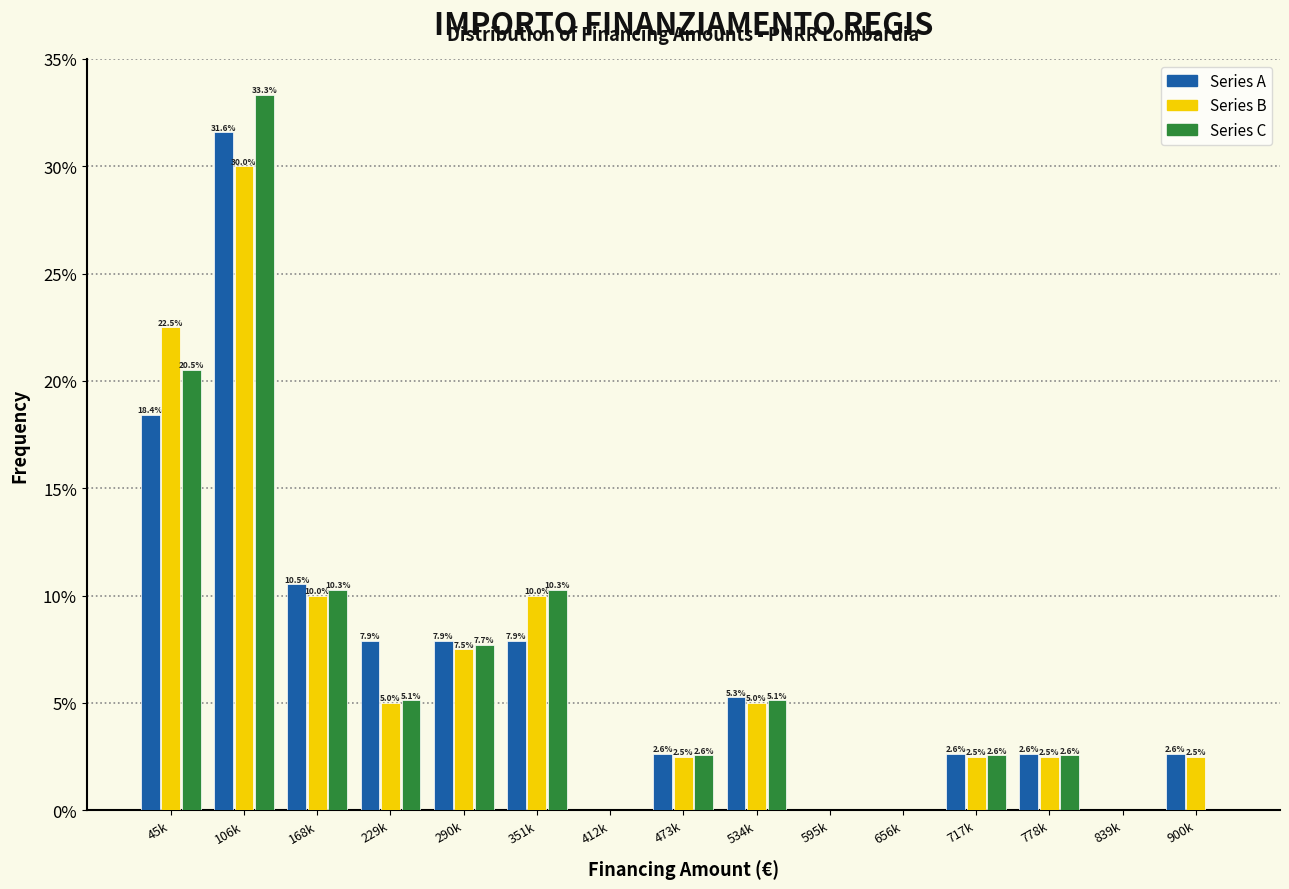

Reading right to left, transcribe all the data shown in this chart.

Series A: 900k=2.6	839k=0.0	778k=2.6	717k=2.6	656k=0.0	595k=0.0	534k=5.3	473k=2.6	412k=0.0	351k=7.9	290k=7.9	229k=7.9	168k=10.5	106k=31.6	45k=18.4
Series B: 900k=2.5	839k=0.0	778k=2.5	717k=2.5	656k=0.0	595k=0.0	534k=5.0	473k=2.5	412k=0.0	351k=10.0	290k=7.5	229k=5.0	168k=10.0	106k=30.0	45k=22.5
Series C: 900k=0.0	839k=0.0	778k=2.6	717k=2.6	656k=0.0	595k=0.0	534k=5.1	473k=2.6	412k=0.0	351k=10.3	290k=7.7	229k=5.1	168k=10.3	106k=33.3	45k=20.5